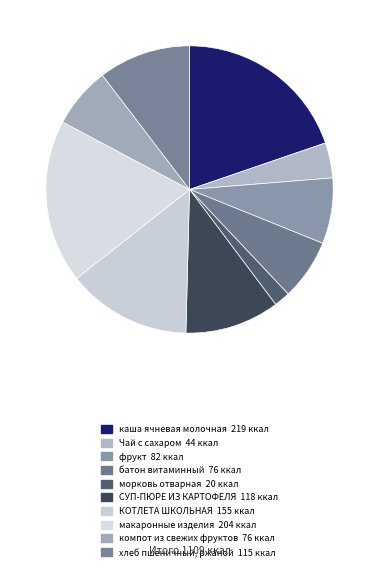

To the nearest percent, what is the difference between the largest and smallest slice percentages?

18%